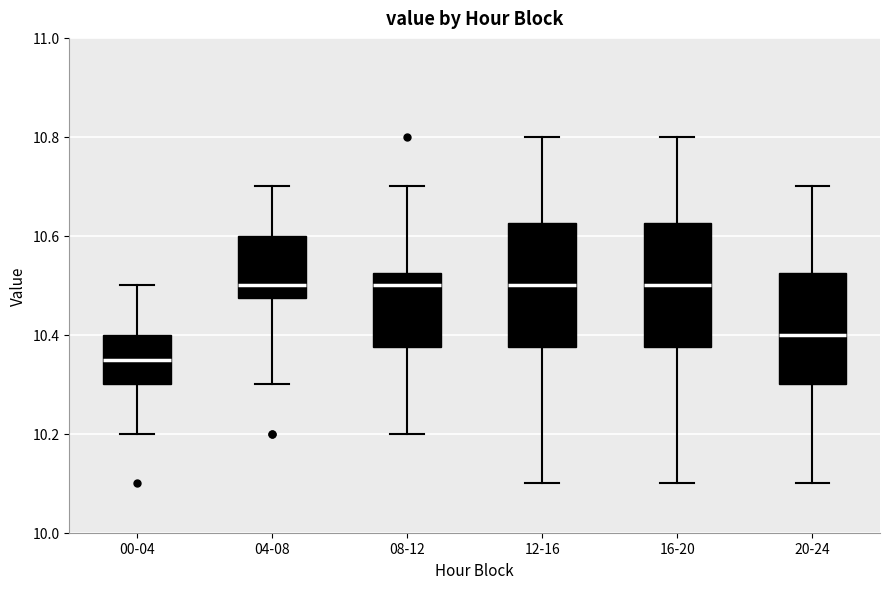

Where does the lower whisker of the box for 20-24 end on the y-axis? The values are not printed on the chart, so give them approximately, as read against the axis.

10.10